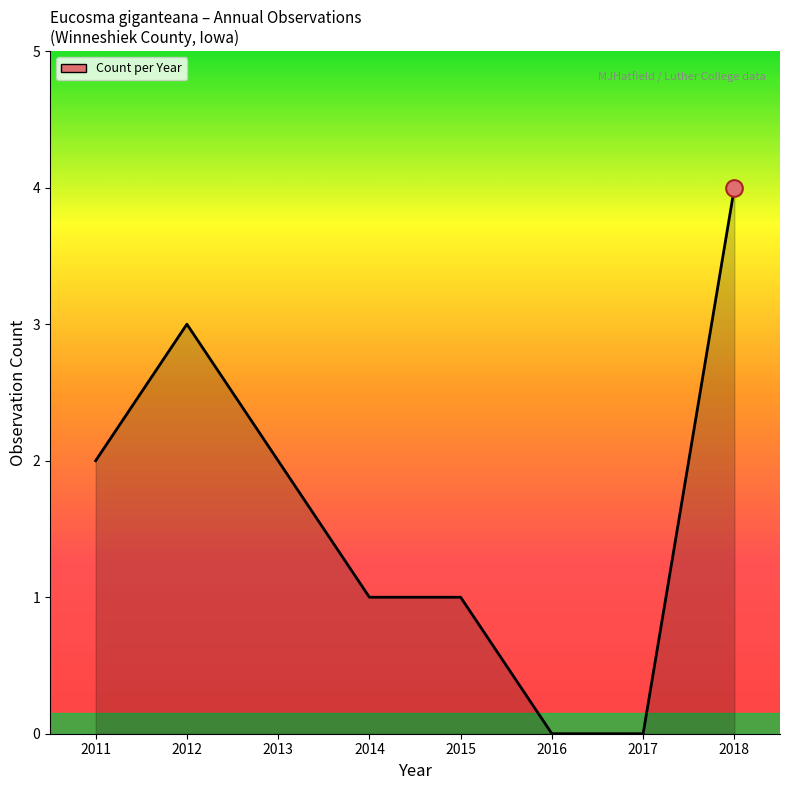

What is the average value?

2